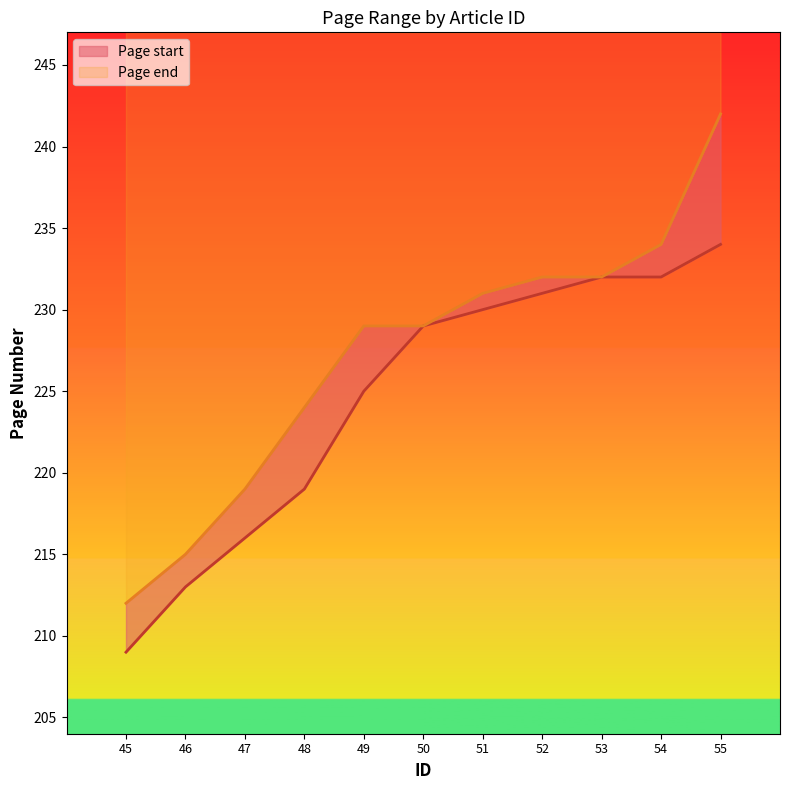

Rank the series by their maximum value, from lowest to highest.

Page start, Page end